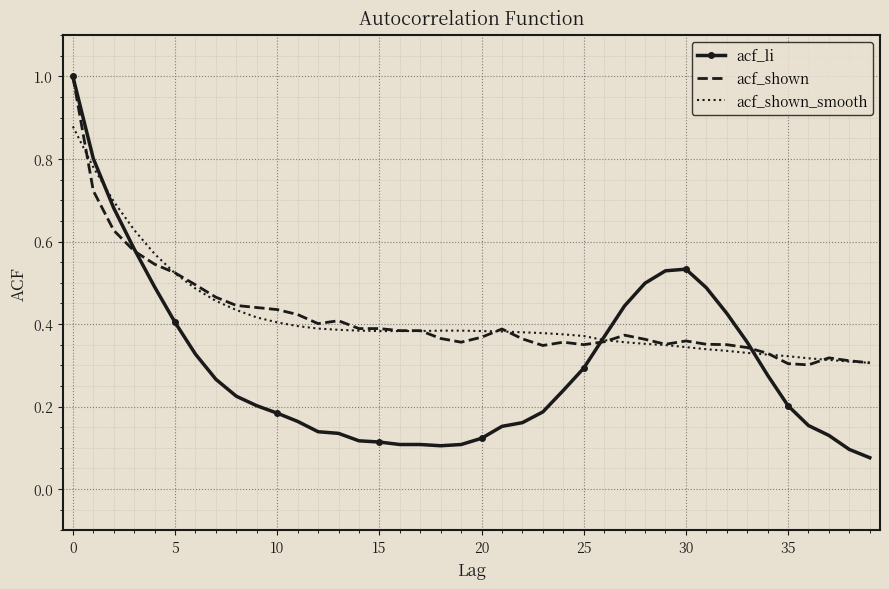

Which series has the widest spread of values?

acf_li